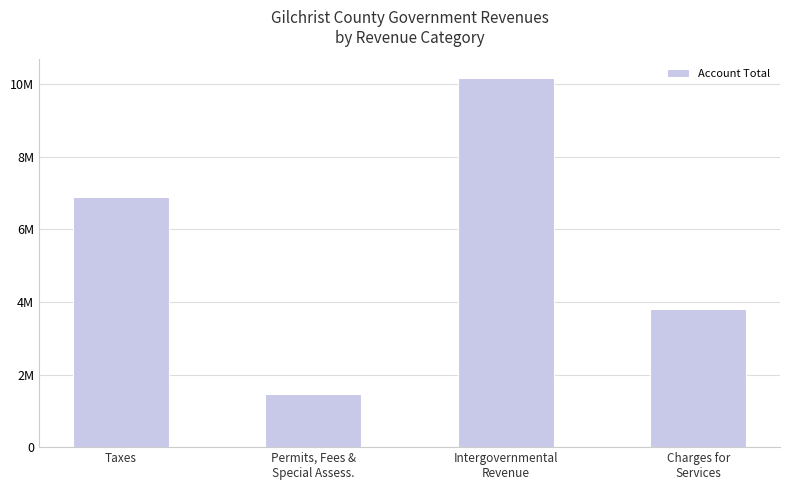

Where is the data nearest to the value 5818926?

Taxes